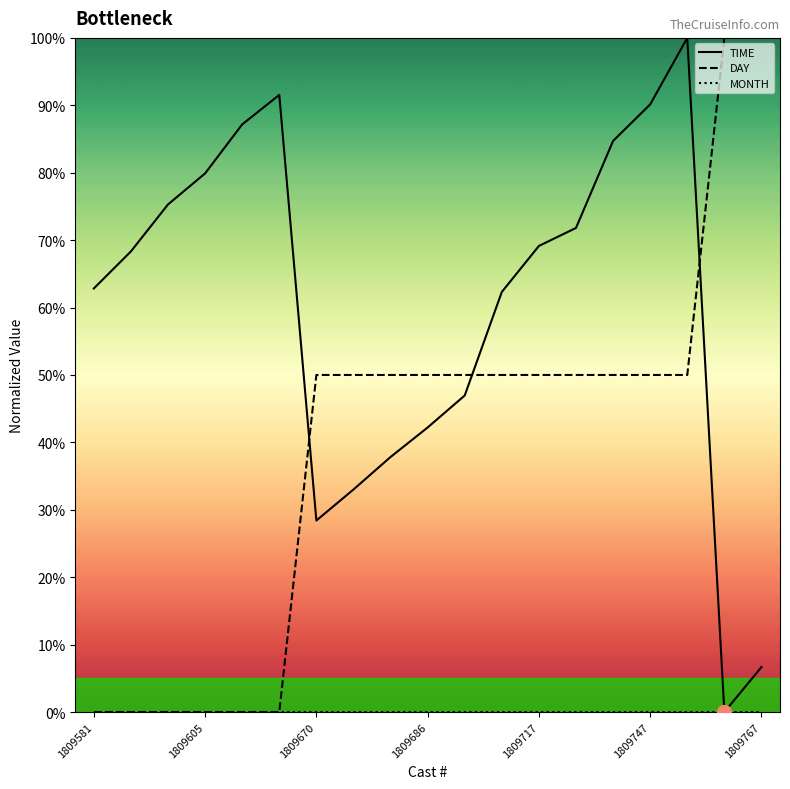

Which category has the highest value in the TIME series?

16